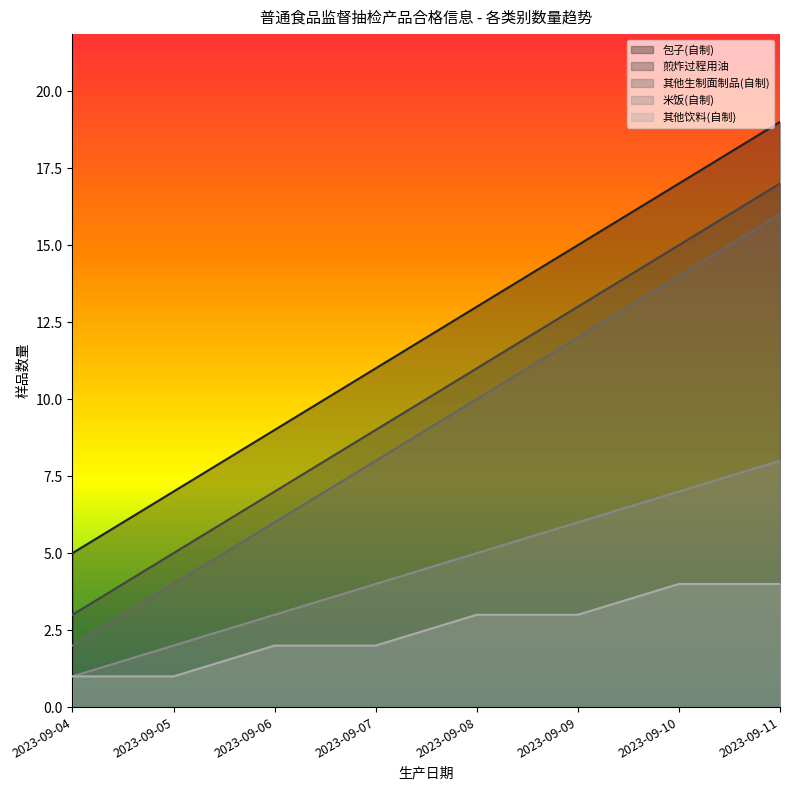

What is the total value across all series at 2023-09-04?

12